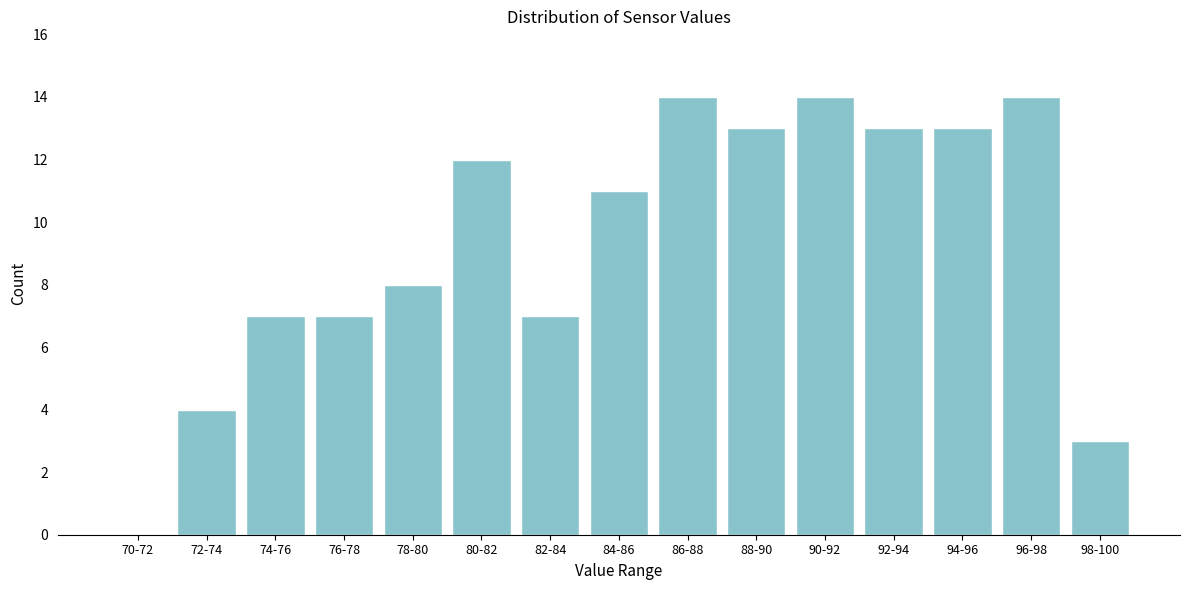

Reading left to right, extract all data points from this chart.

70-72=0	72-74=4	74-76=7	76-78=7	78-80=8	80-82=12	82-84=7	84-86=11	86-88=14	88-90=13	90-92=14	92-94=13	94-96=13	96-98=14	98-100=3